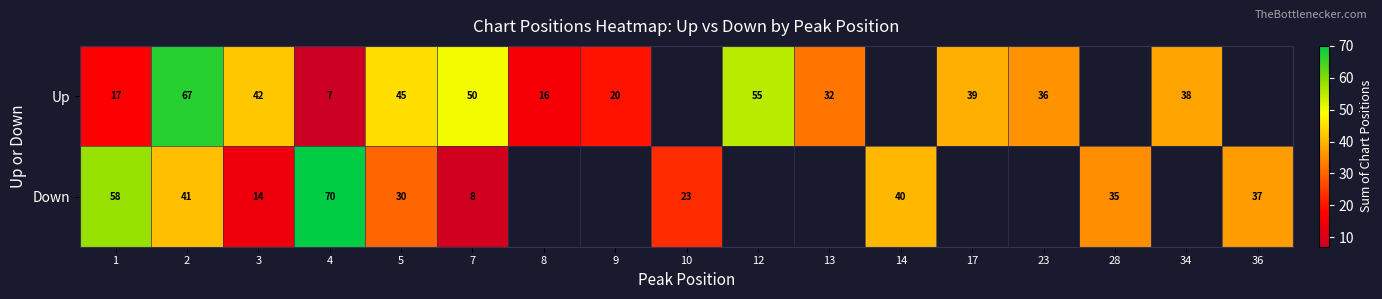

The value of Up at 23 is 54.6. True or false?

False